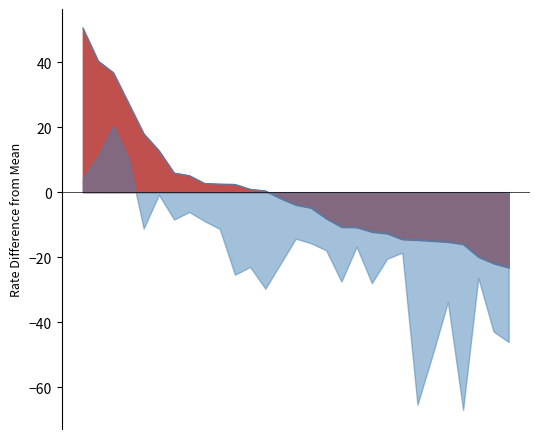

How many lines are shown in the chart?

1